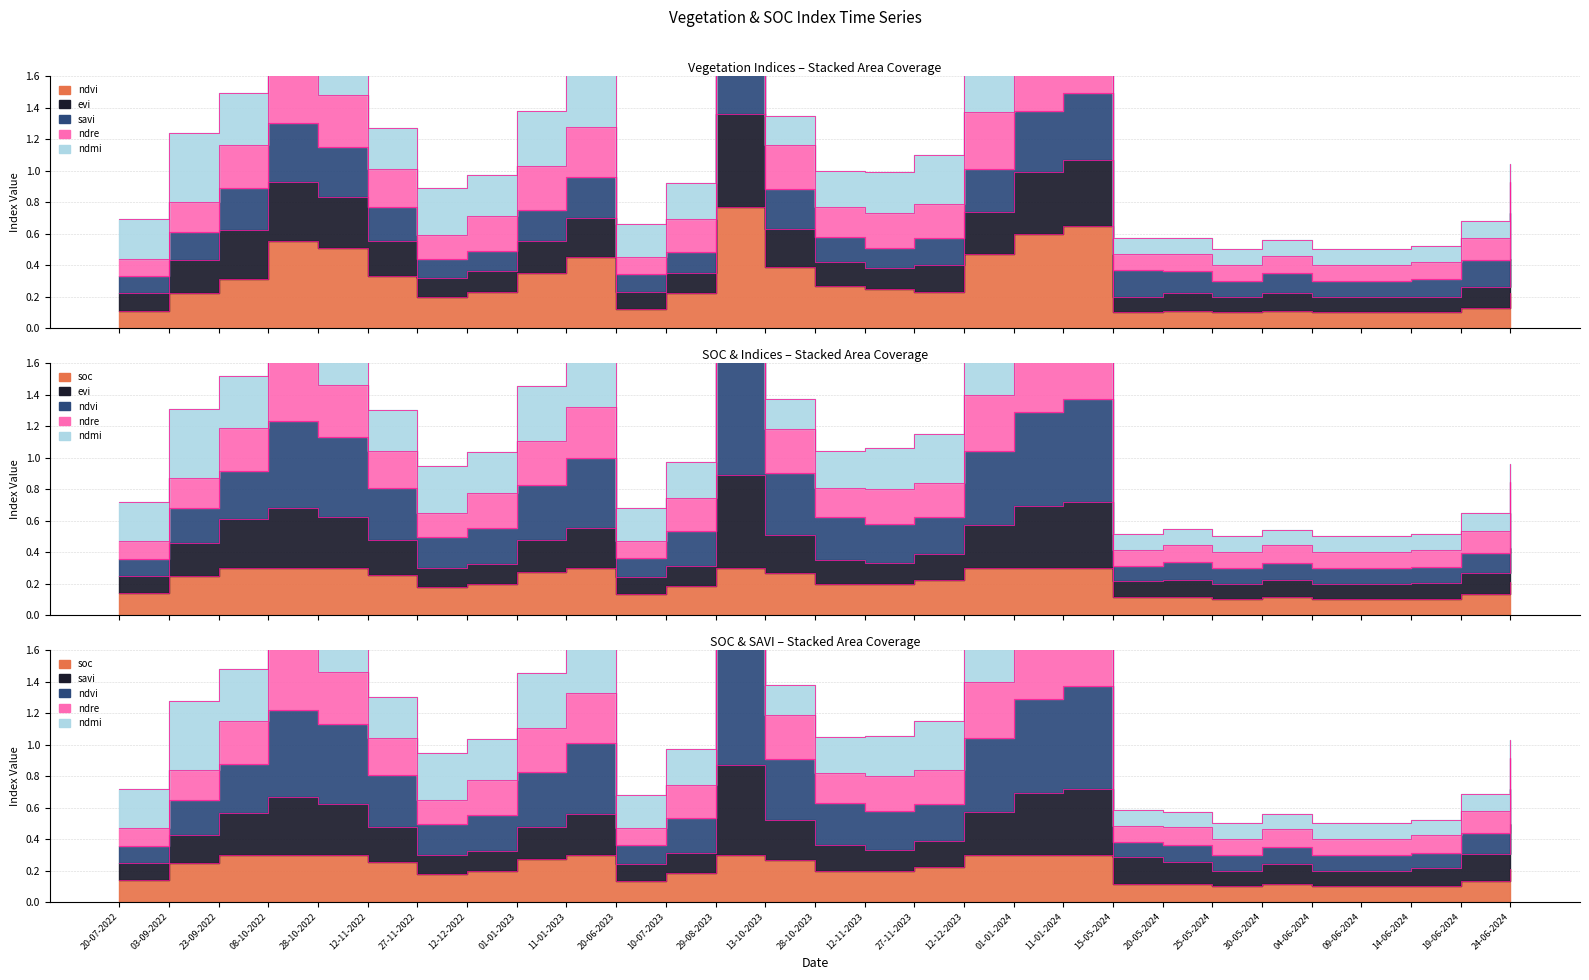

At which category is the sum across all series the highest?

29-08-2023